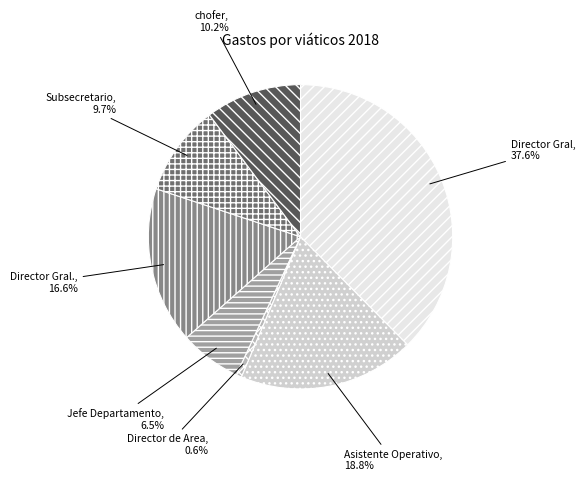

What percentage is NOT represented by Jefe Departamento?

93.5%